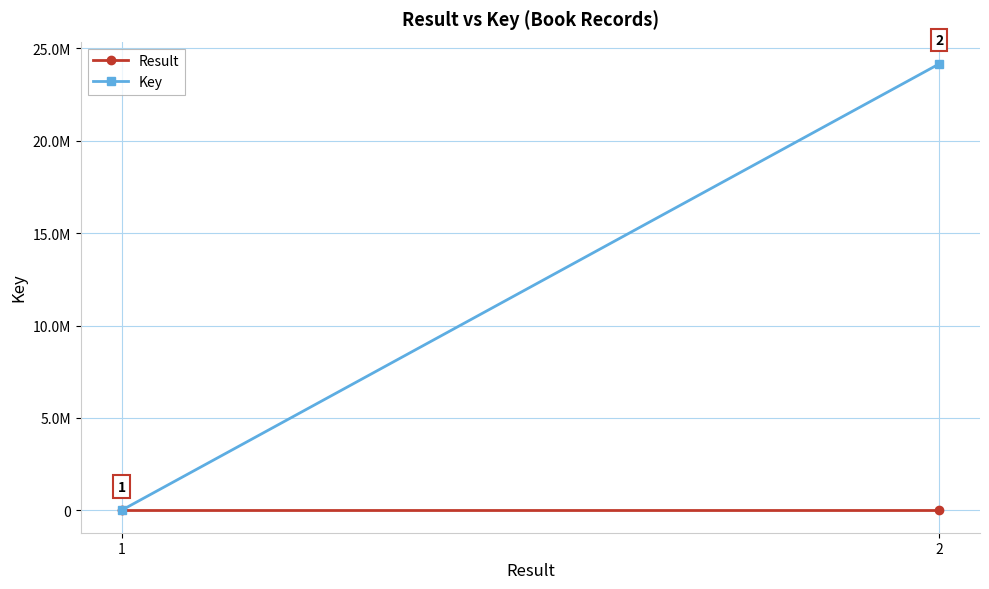

Which series changed the most between 1 and 2?

Key